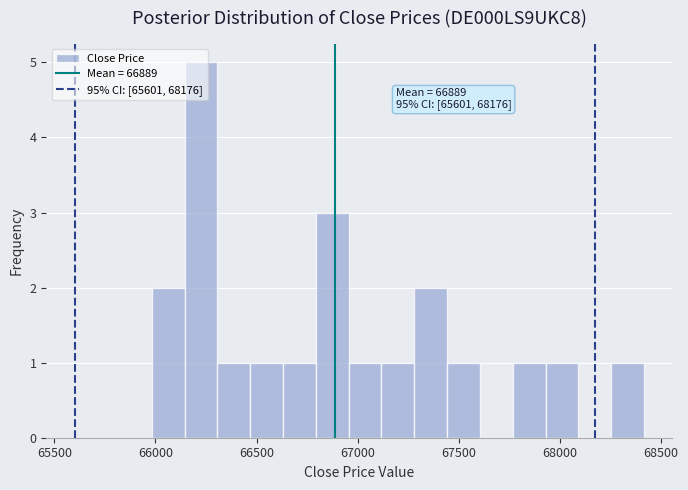

Read against the x-axis, roughly where is the centre of the tallest bar?

66250